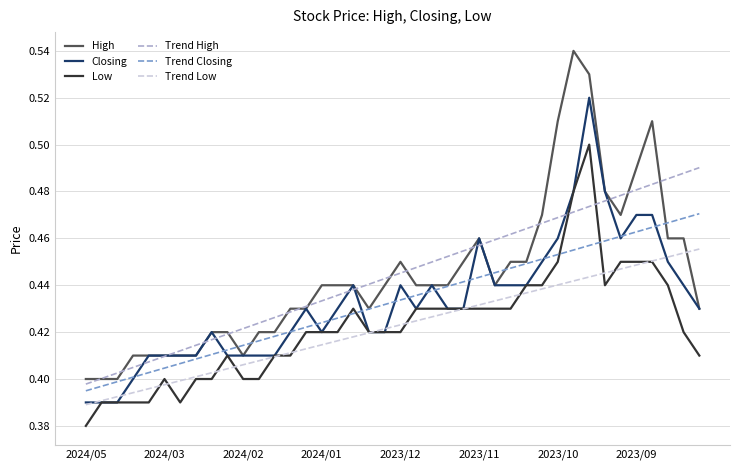

True or false: High and Low intersect in this chart.

False